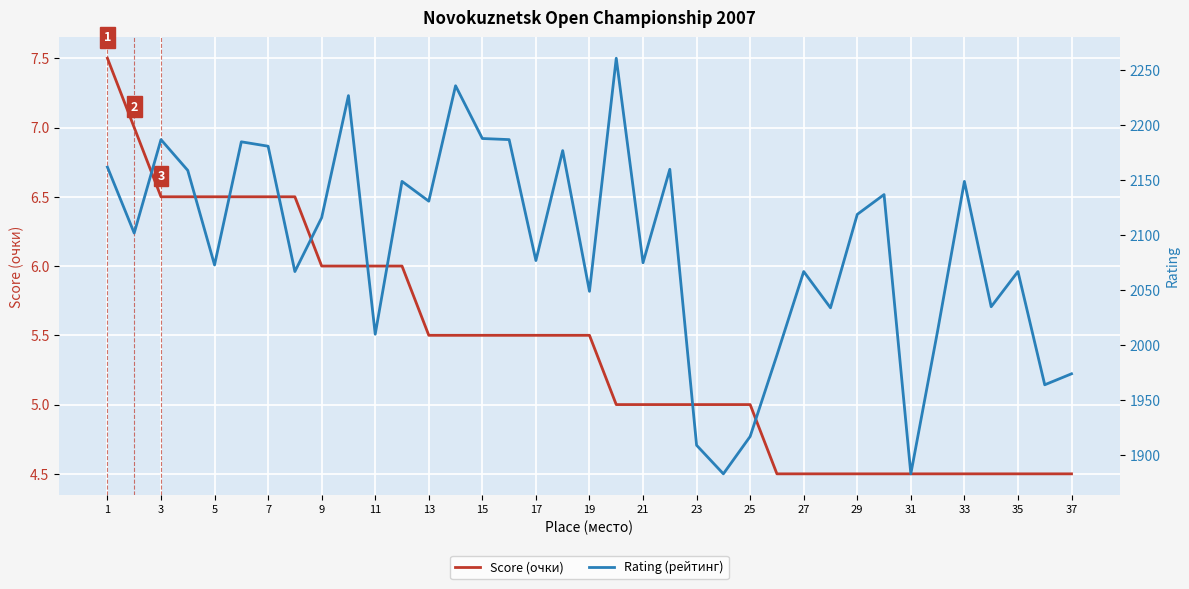

True or false: Score (очки) has a value of 2.4 at 35.

False